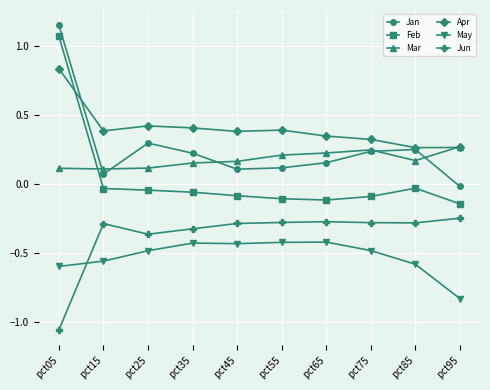

Count the number of categories in the chart.

10